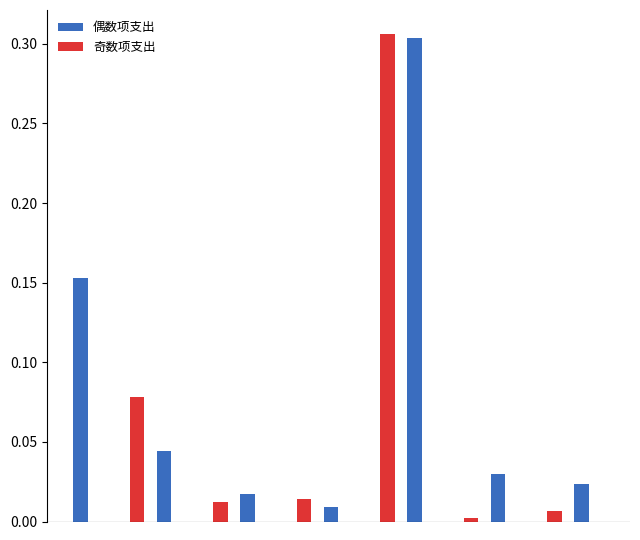

What is the sum of all 奇数项支出 values?

0.4